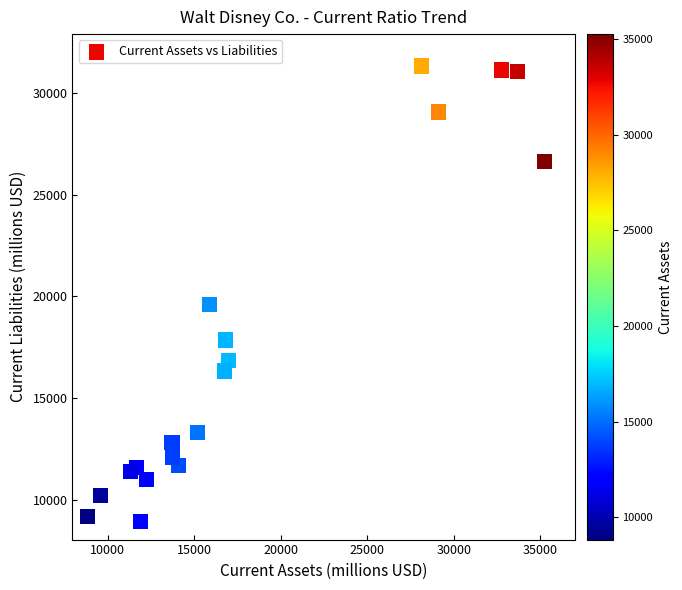

What Y value in the scatter plot is closest to 20137?

19595